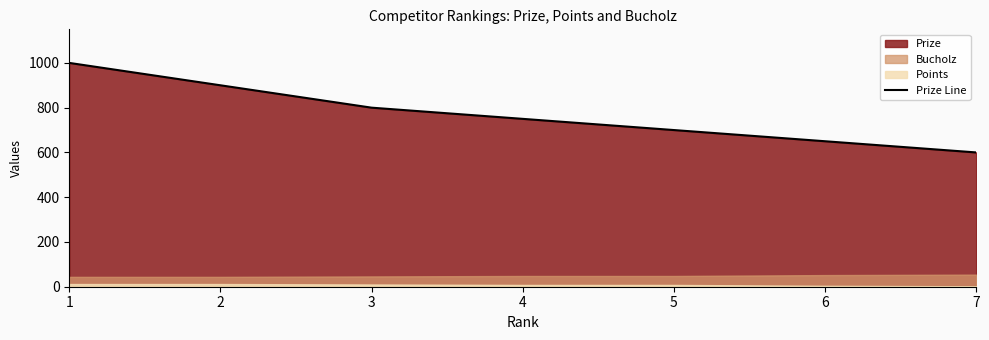

At which label does the data first exceed 750?

1